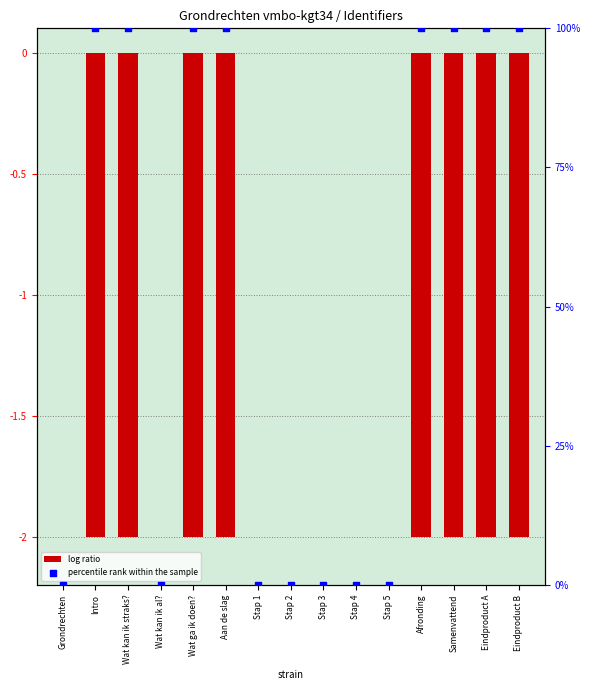

At which category is the sum across all series the highest?

Eindproduct B